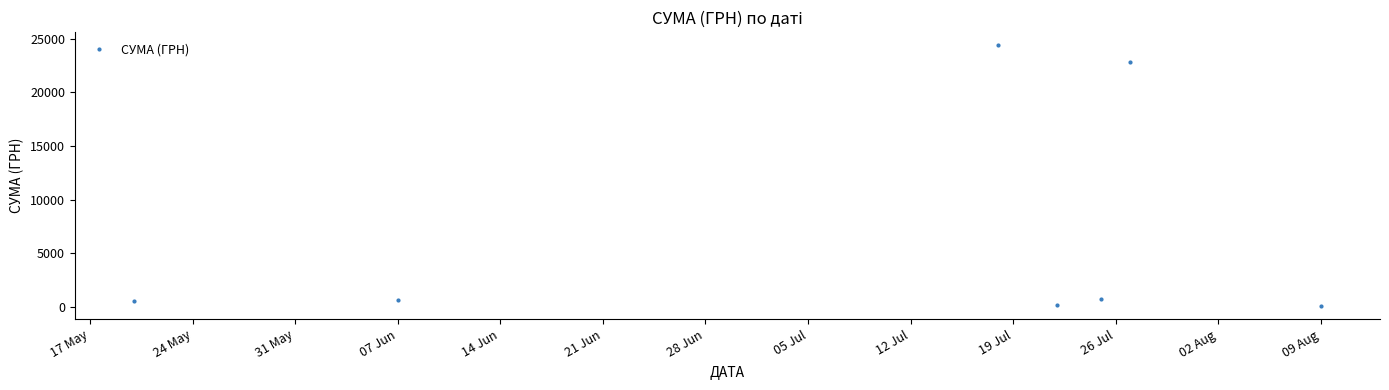

Does the chart display data point markers on the line(s)?

Yes